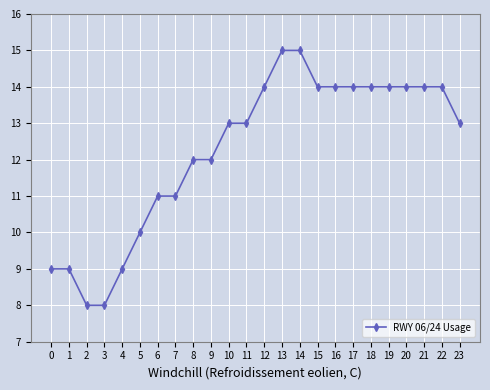

What is the ratio of the value at 7 to the value at 12?

0.8